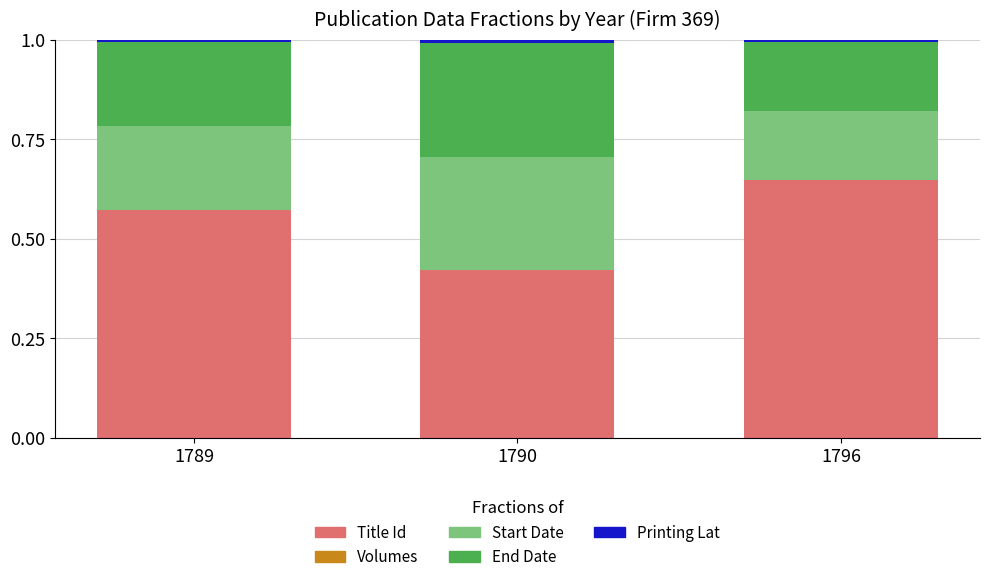

What is the sum of all Title Id values?

1.6